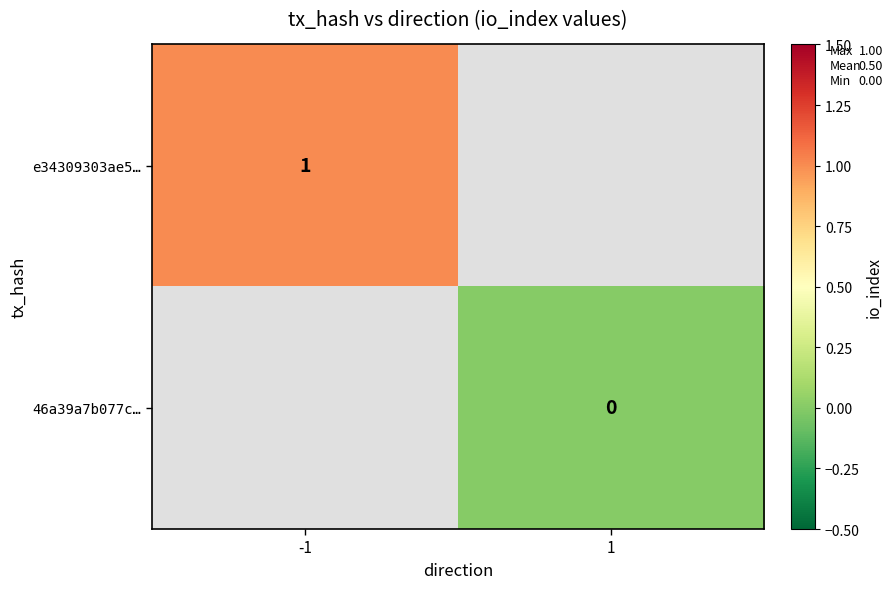

Between -1 and 1, which is larger?

1